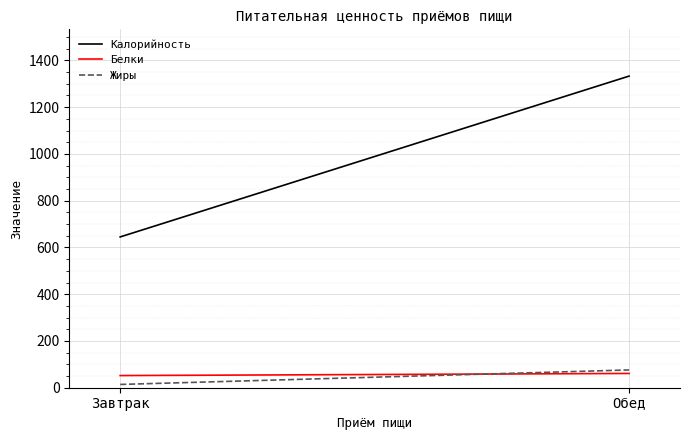

Between Обед and Завтрак, which is larger?

Обед